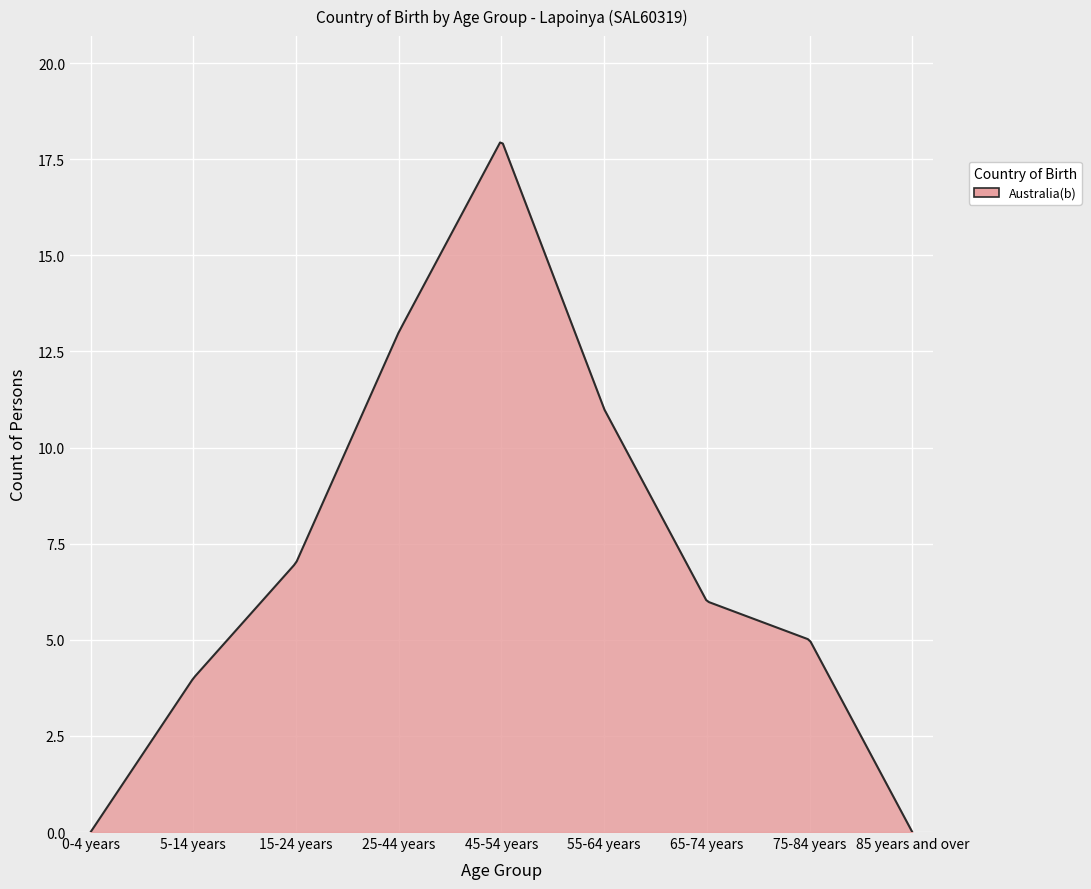

What is the maximum value shown in the chart?

17.9